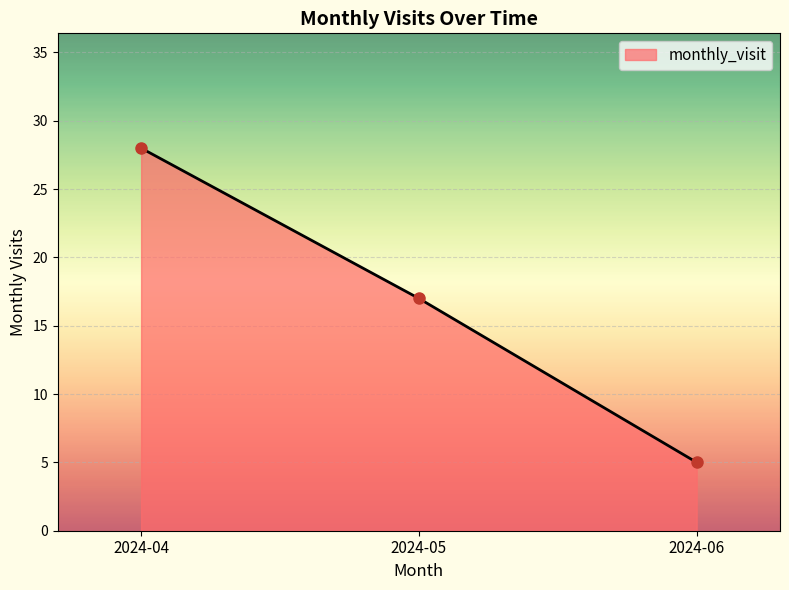

At which category does the chart reach its peak across all series?

2024-04